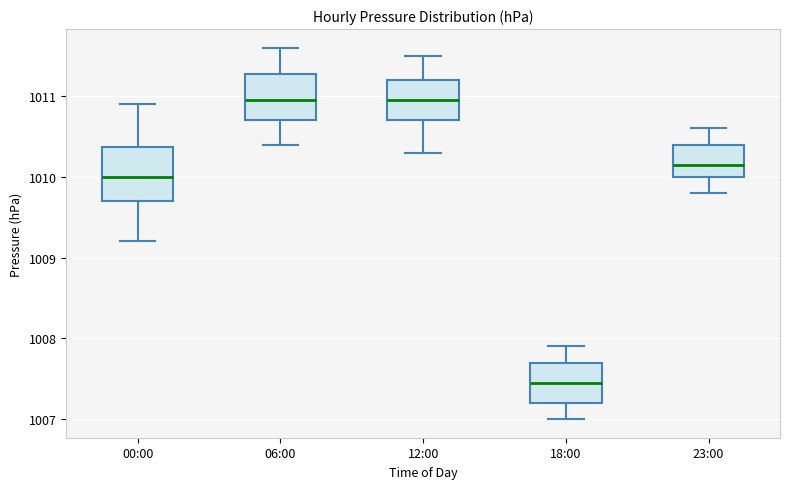

Comparing the boxes themselves (not the whiskers), which one is the tallest?

00:00